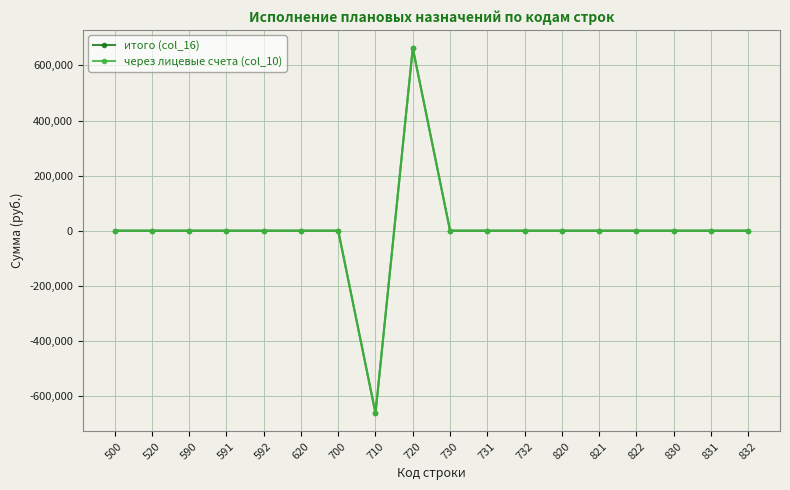

Reading left to right, list all the values displayed in this chart.

итого (col_16): 500=0.0	520=0.0	590=0.0	591=0.0	592=0.0	620=0.0	700=0.0	710=-663044.3	720=663044.3	730=0.0	731=0.0	732=0.0	820=0.0	821=0.0	822=0.0	830=0.0	831=0.0	832=0.0
через лицевые счета (col_10): 500=0.0	520=0.0	590=0.0	591=0.0	592=0.0	620=0.0	700=0.0	710=-663044.3	720=663044.3	730=0.0	731=0.0	732=0.0	820=0.0	821=0.0	822=0.0	830=0.0	831=0.0	832=0.0